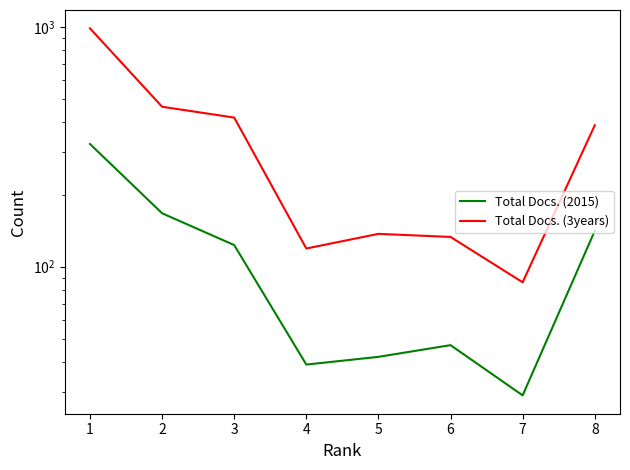

True or false: Total Docs. (3years) and Total Docs. (2015) cross at least once.

False